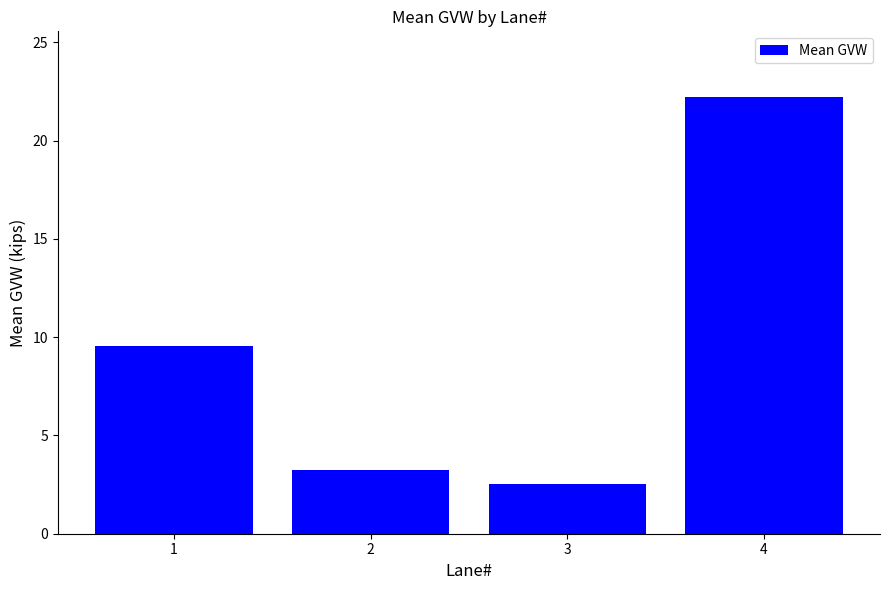

List the labels in order of value, largest first.

4, 1, 2, 3